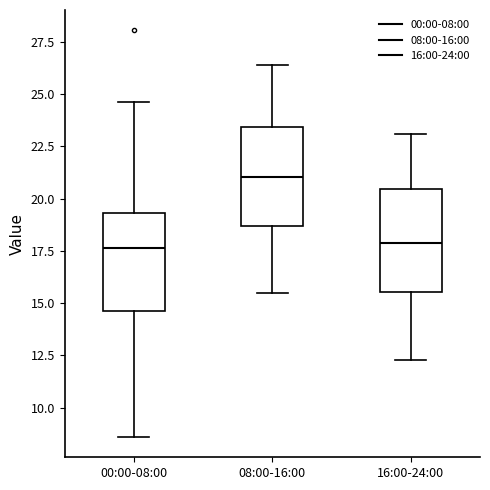

Reading left to right, read every box against the y-axis: the position of its median line, the range the box covers, and the ends of its whiskers. The values are not printed on the chart, so give them approximately, as read against the axis.

00:00-08:00: median 17.5, box 14.5 to 19.5, whiskers 8.5 to 24.5
08:00-16:00: median 21.0, box 18.5 to 23.5, whiskers 15.5 to 26.5
16:00-24:00: median 18.0, box 15.5 to 20.5, whiskers 12.5 to 23.0